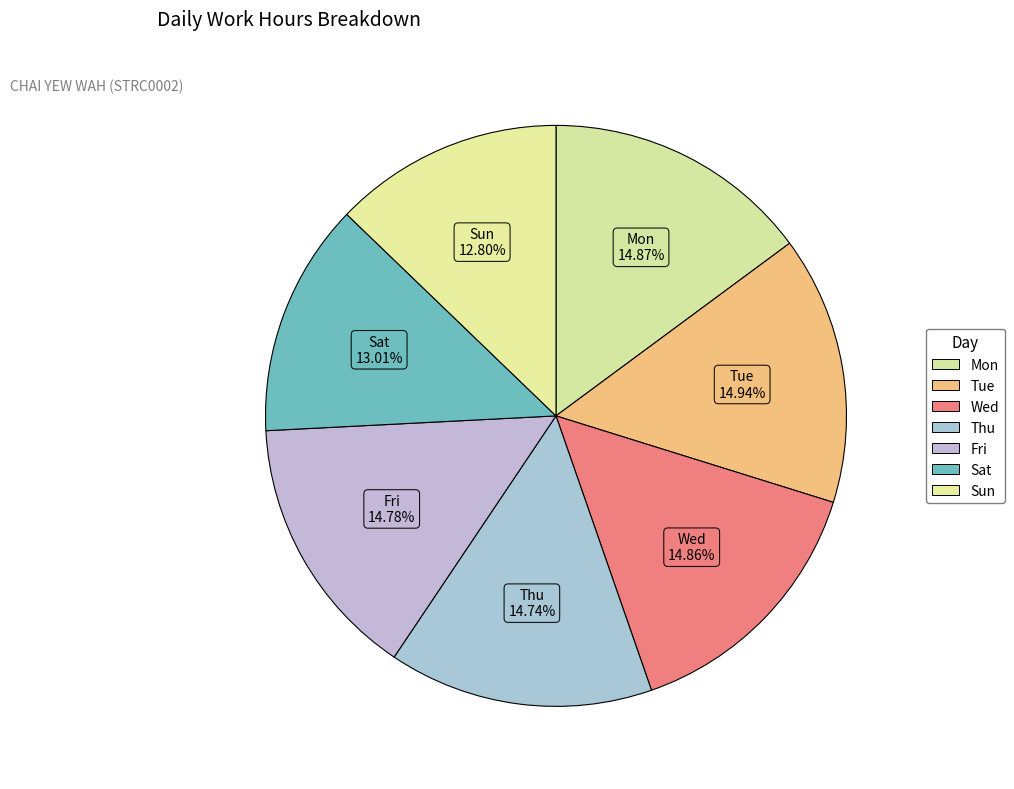

What is the ratio of the value at Tue to the value at Sun?

1.2